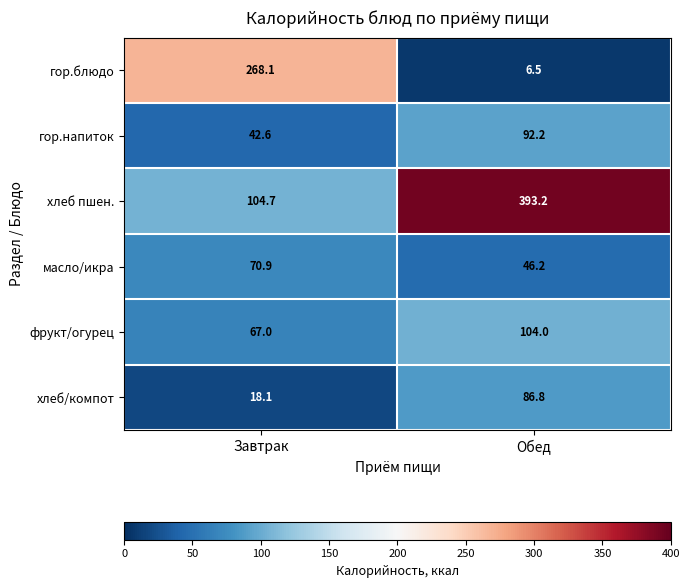

What value does the гор.блюдо series have at Обед?

6.5